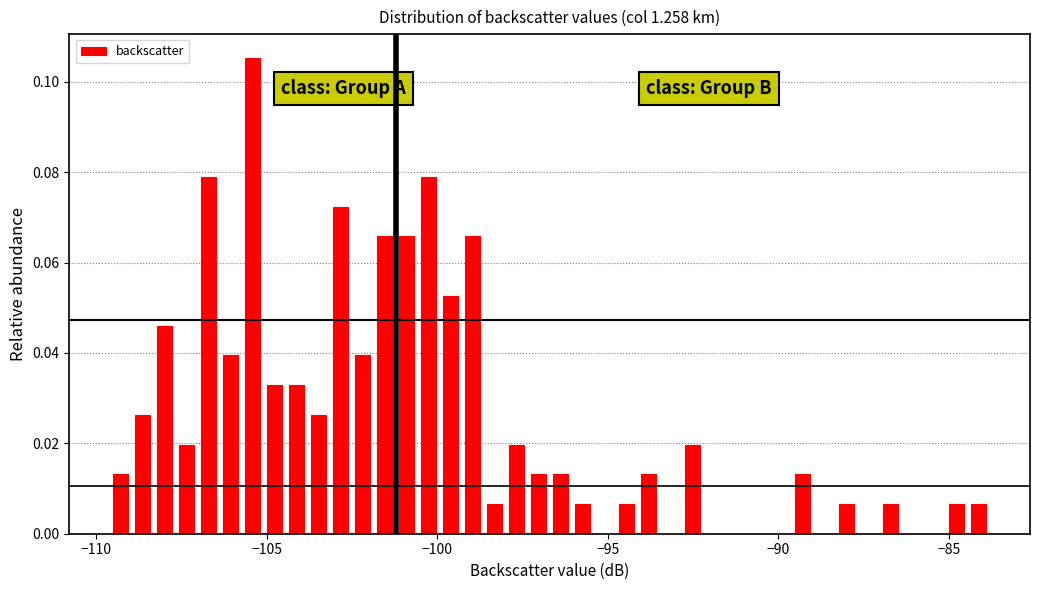

Read against the x-axis, roughly where is the centre of the tallest bar?

-105.5